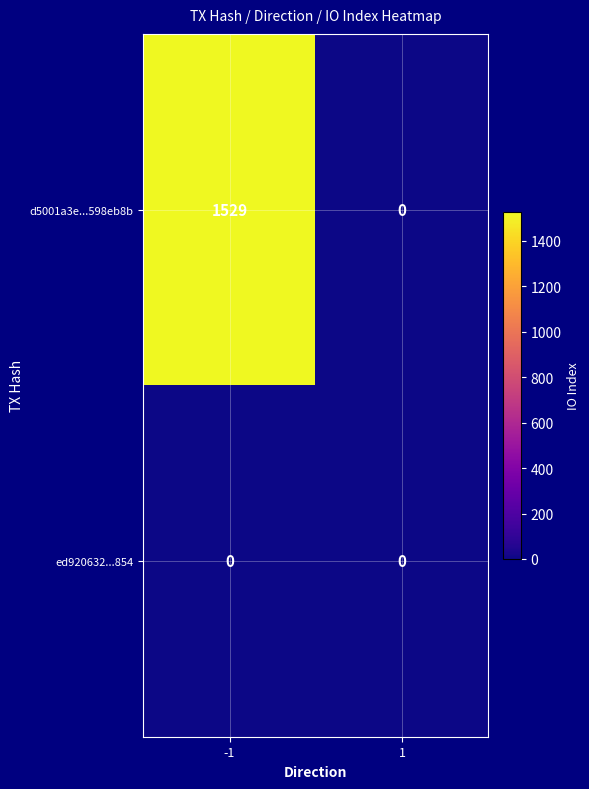

Reading right to left, what are all the values shown in this chart?

d5001a3e...598eb8b: 1=0	-1=1529
ed920632...854: 1=0	-1=0